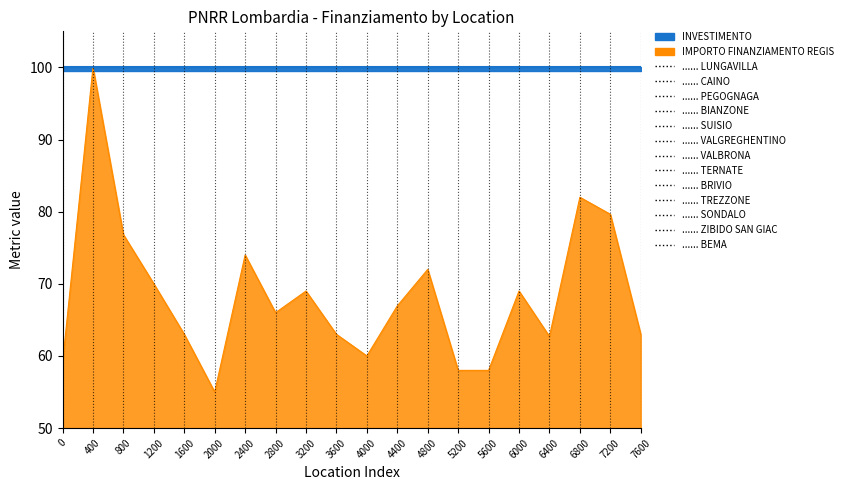

At which label does the data first exceed 66?

400